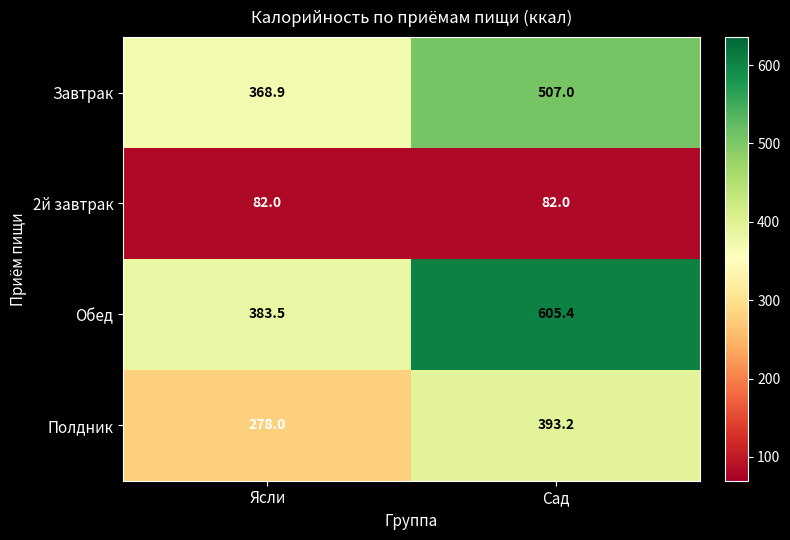

Which series has the largest total across all categories?

Обед